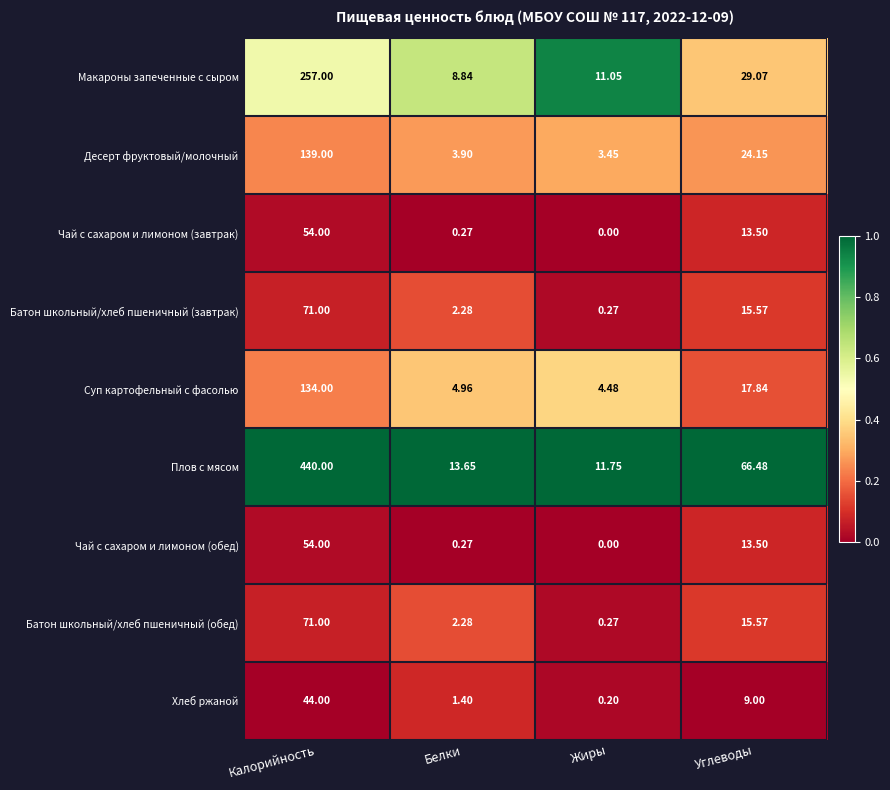

Where is Плов с мясом nearest to the value 225?

Углеводы